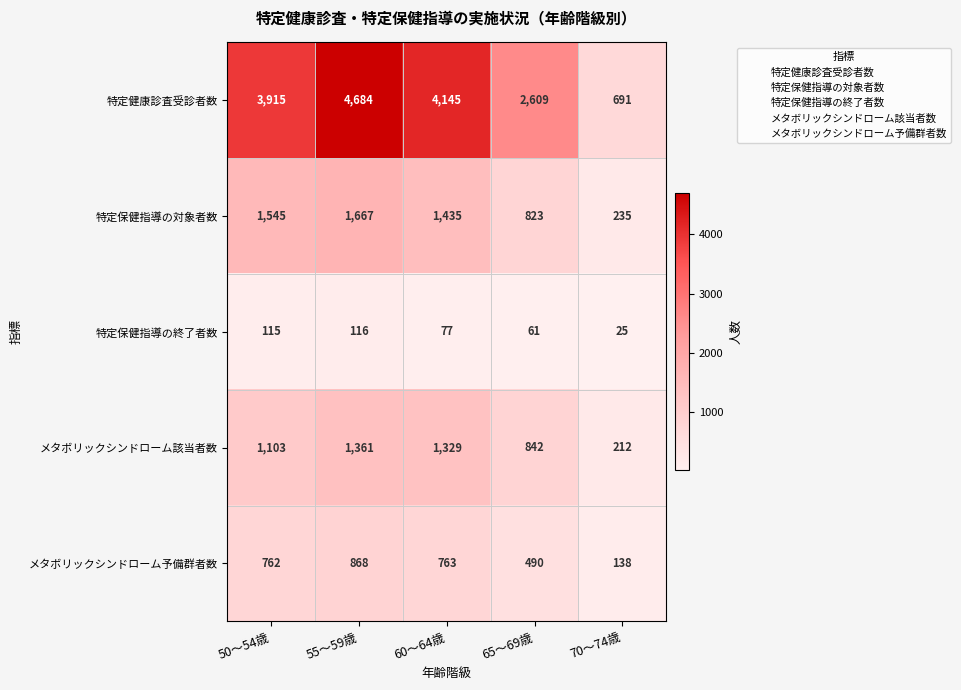

What is the lowest value of the メタボリックシンドローム該当者数 series?

212